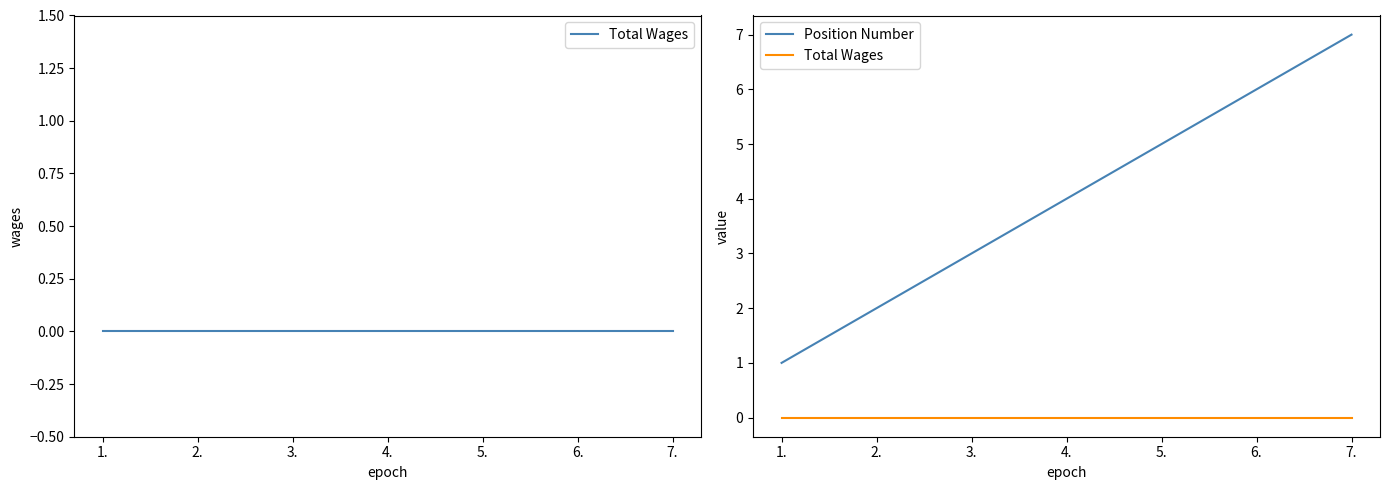

What is the greatest value displayed?

7